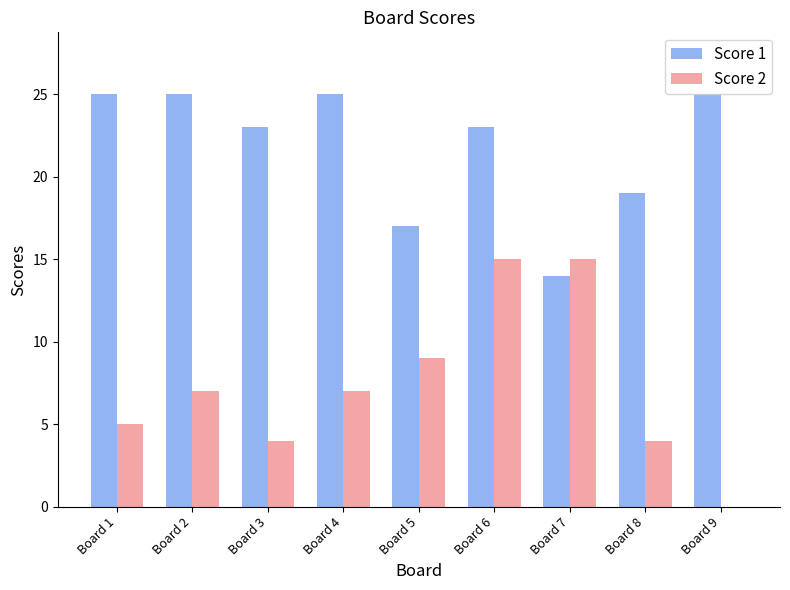

Between Board 7 and Board 9, which series saw the biggest shift?

Score 2